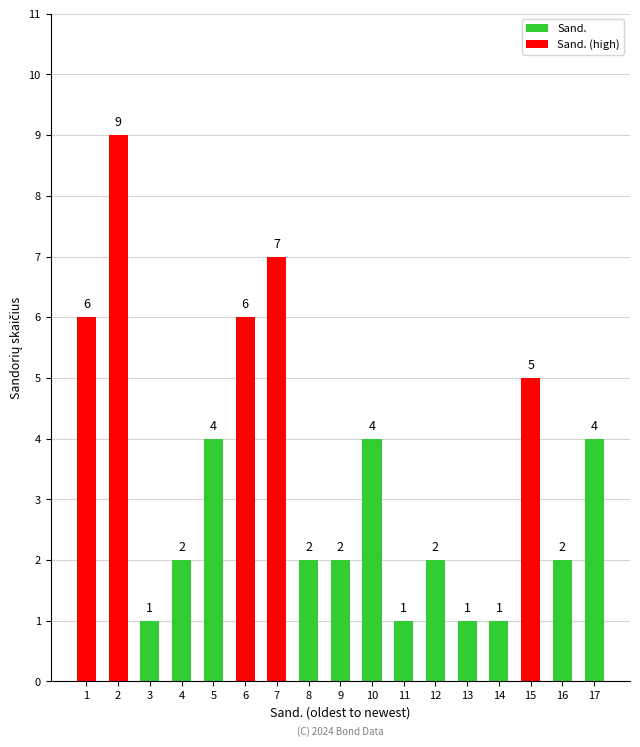

What is the greatest value displayed?

9